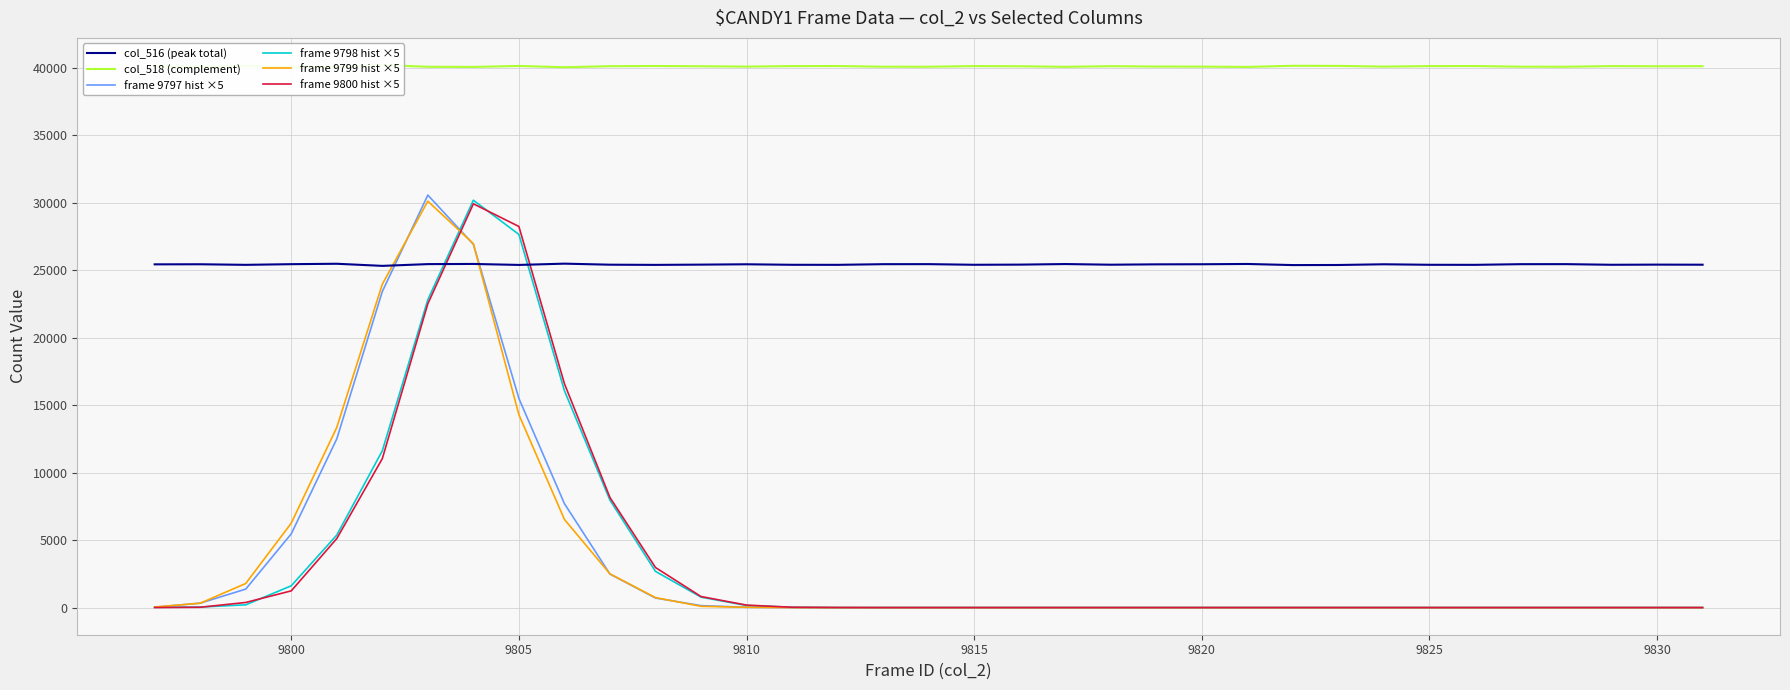

True or false: frame 9798 hist ×5 and col_516 (peak total) cross at least once.

True